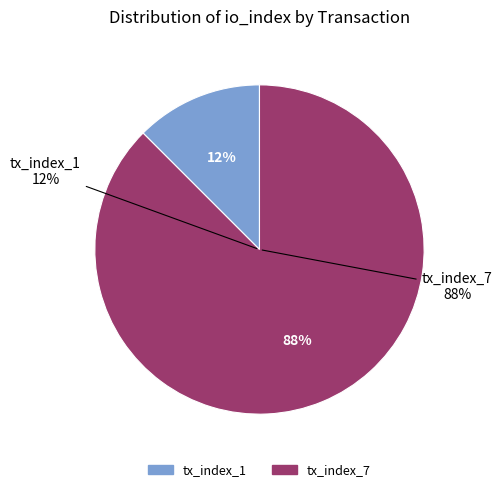

Count the number of slices in the pie.

2